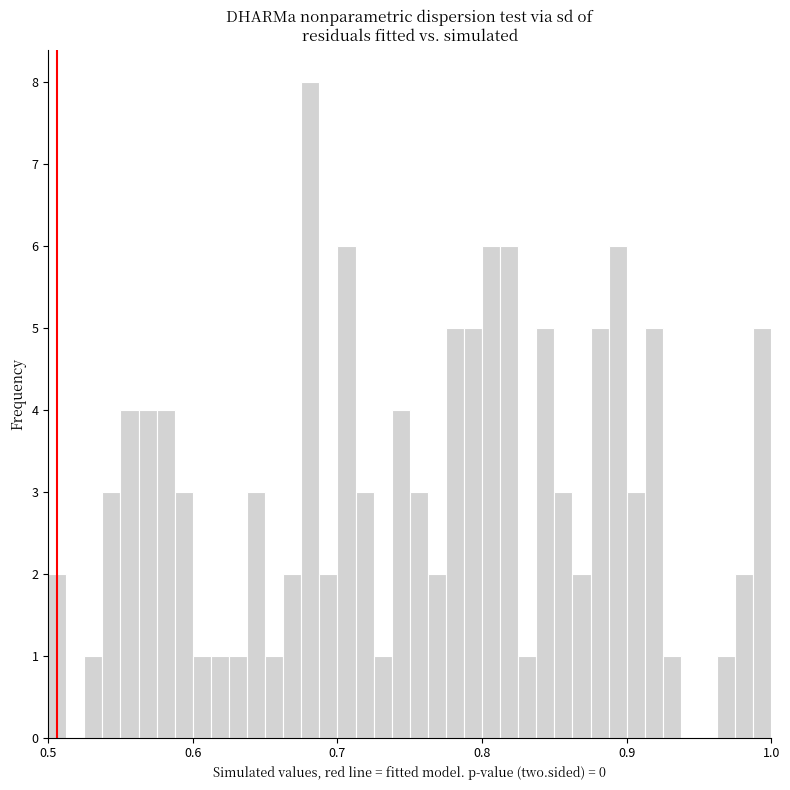

Read against the x-axis, roughly where is the centre of the tallest bar?

0.68